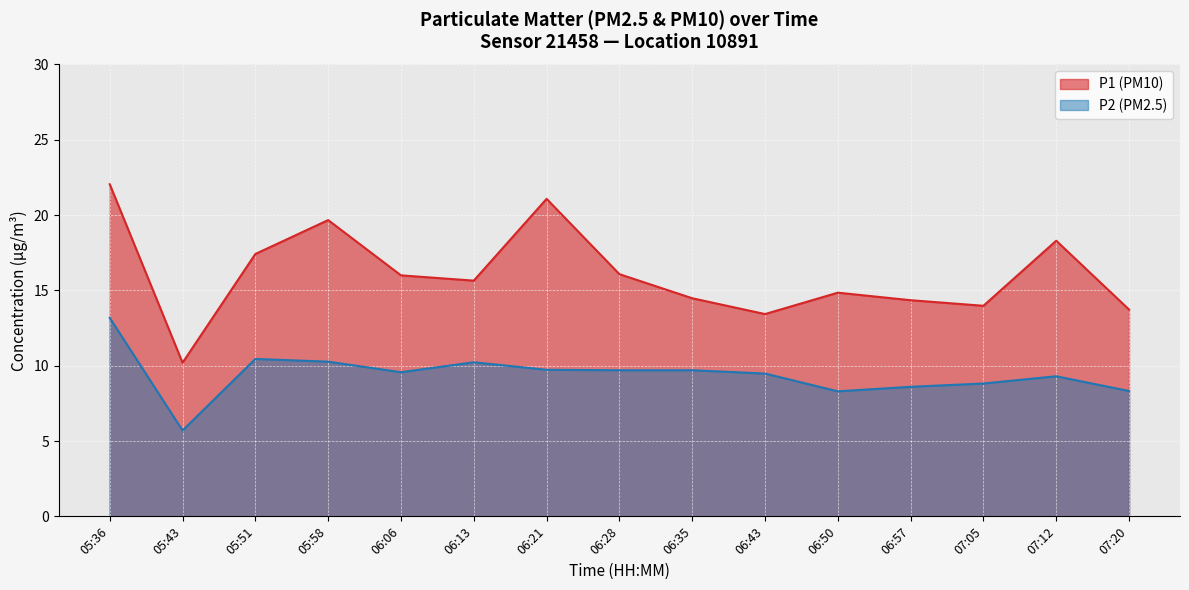

What is the difference between the maximum and minimum values in the P1 series?

11.9